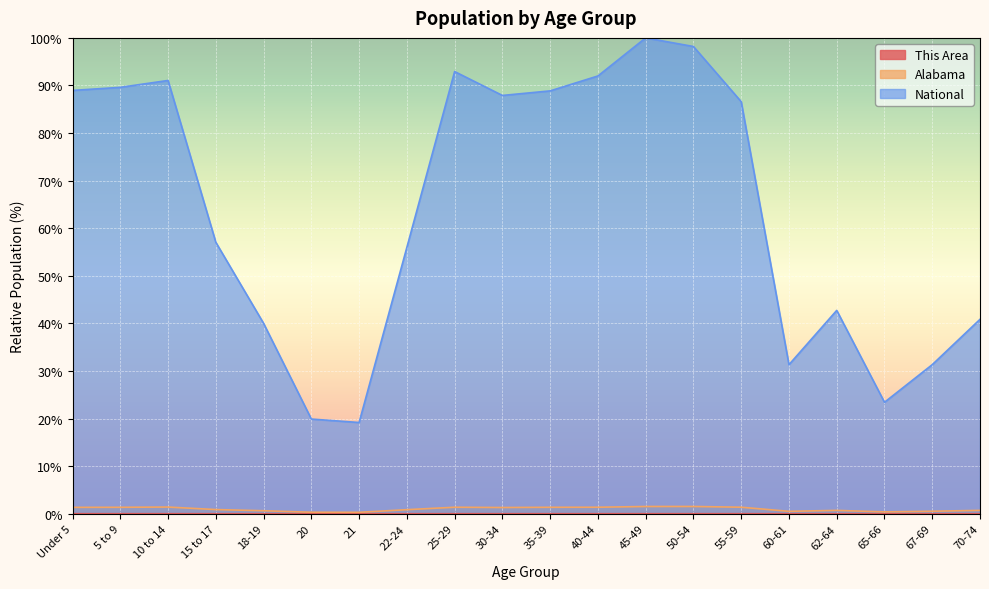

Where is Alabama nearest to the value 0?

21